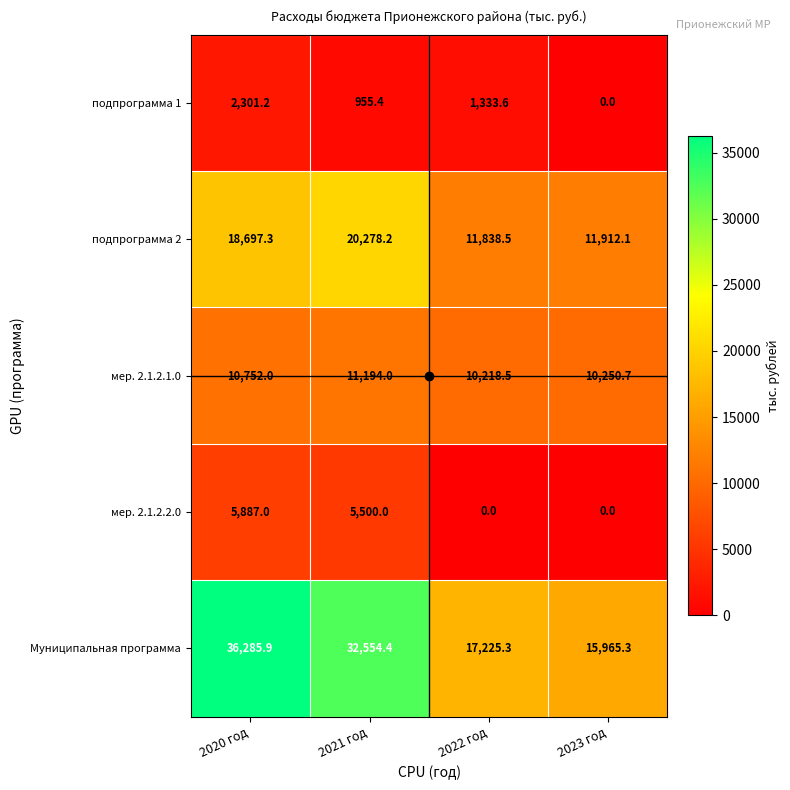

The подпрограмма 1 series shows 442.0 at 2022 год. True or false?

False